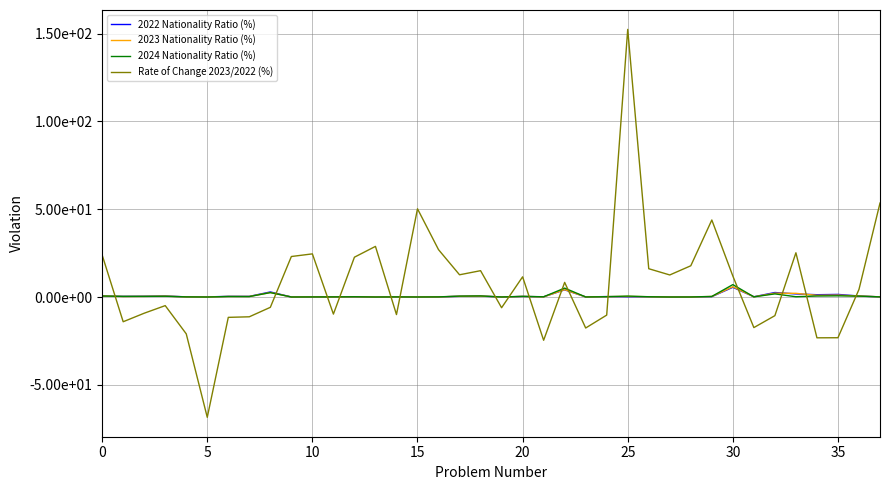

What is the value of the 2024 Nationality Ratio (%) point at the 17th from the left?

0.1